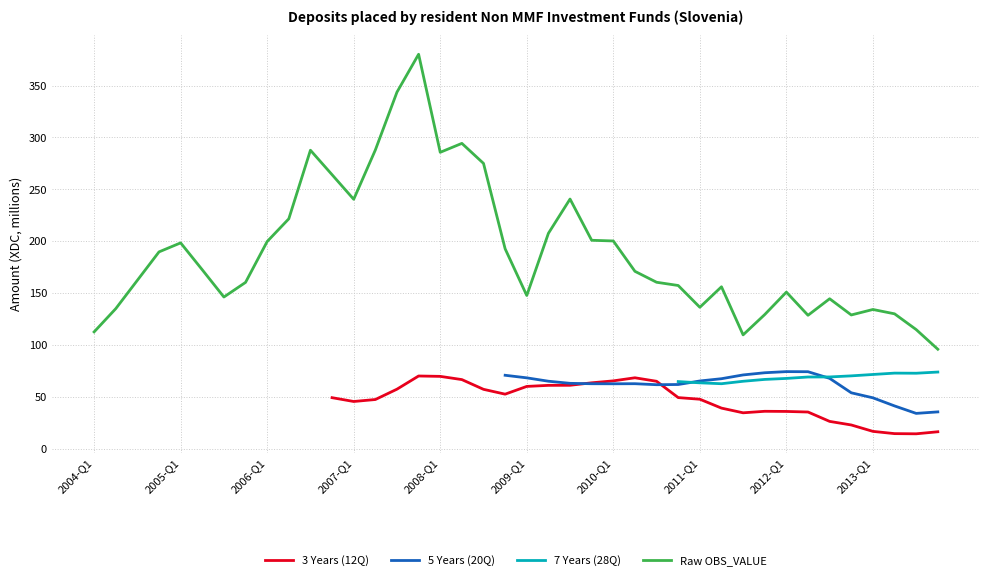

What are all the series names shown in the legend?

3 Years (12Q), 5 Years (20Q), 7 Years (28Q), Raw OBS_VALUE